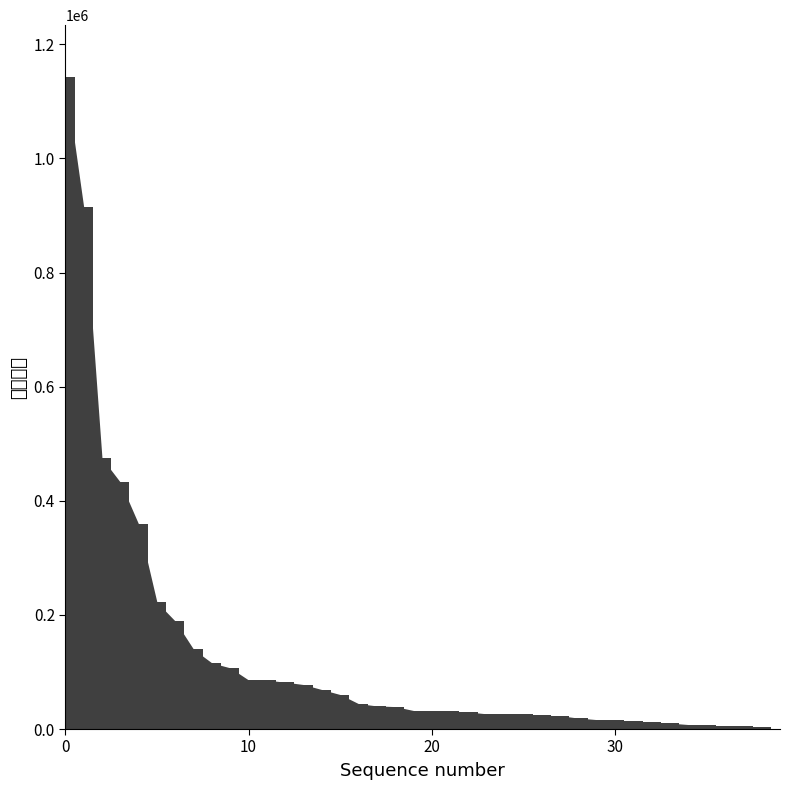

What is the sum of all values?

5049996